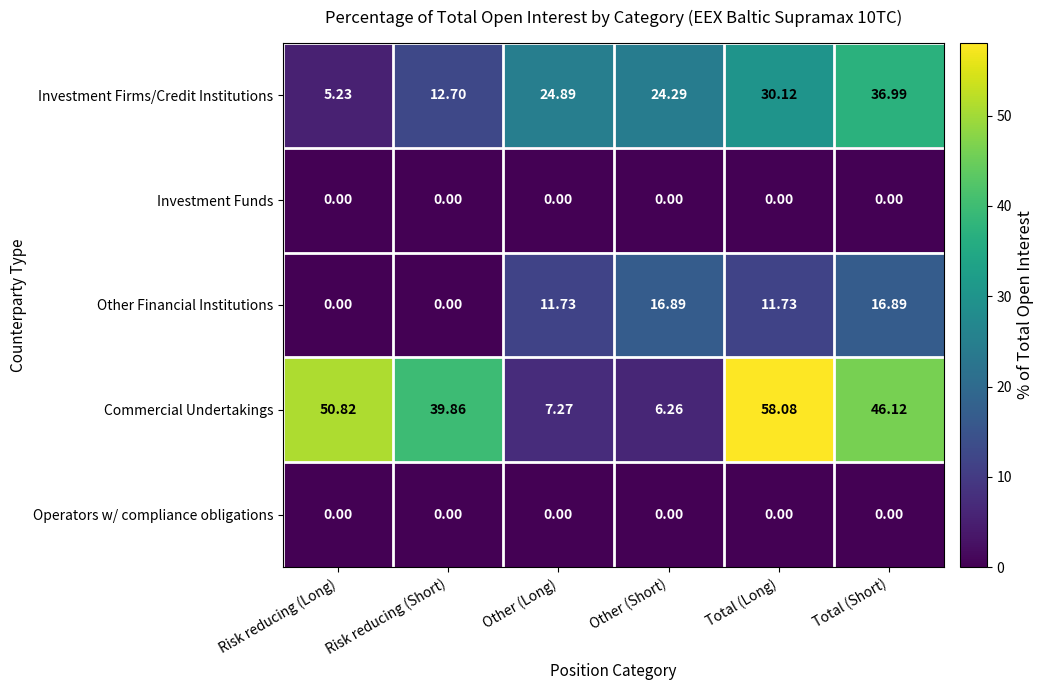

Where is Investment Firms/Credit Institutions nearest to the value 21?

Other (Short)